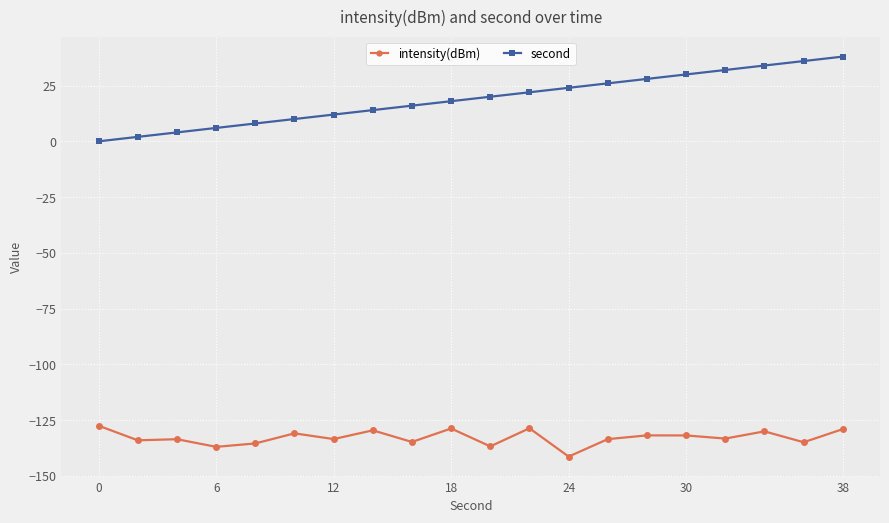

What is the value of the intensity(dBm) point at the 19th from the left?

-135.0